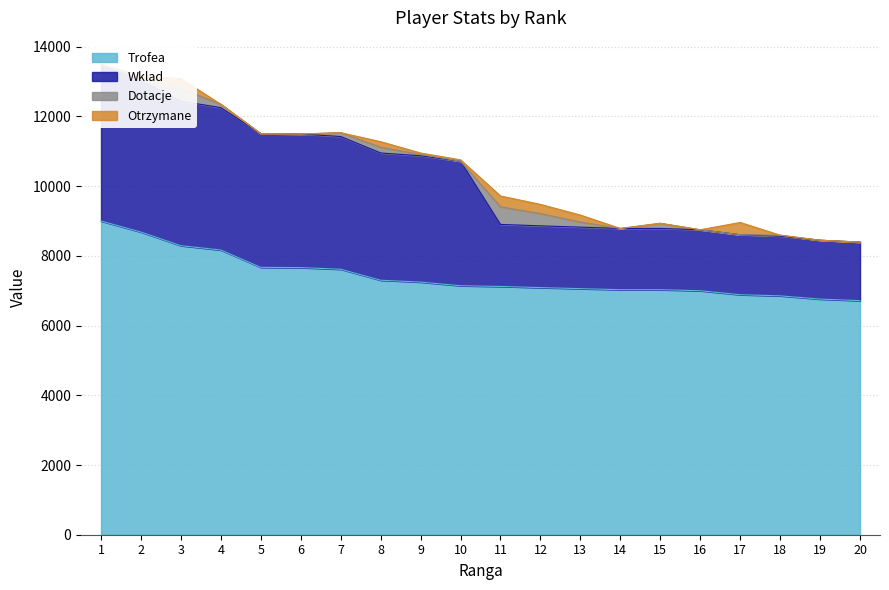

At 4, list the series in order from largest to smallest.

Trofea, Wklad, Dotacje, Otrzymane